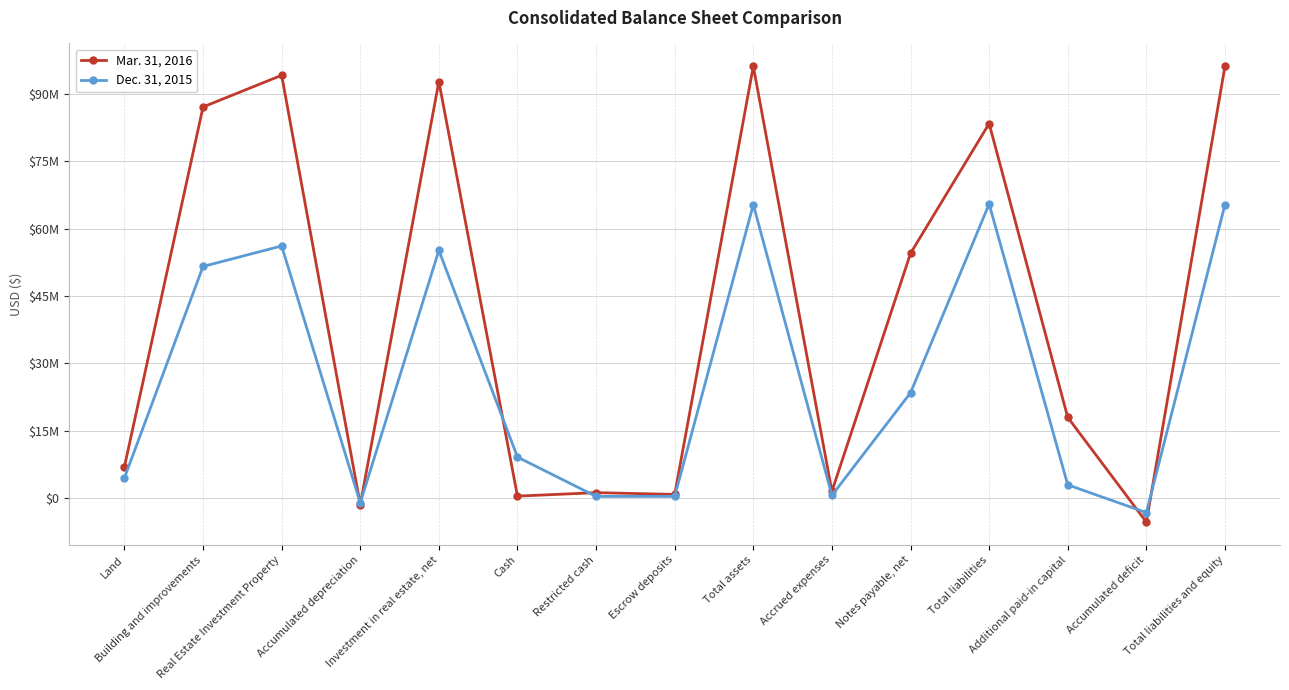

What are all the series names shown in the legend?

Mar. 31, 2016, Dec. 31, 2015